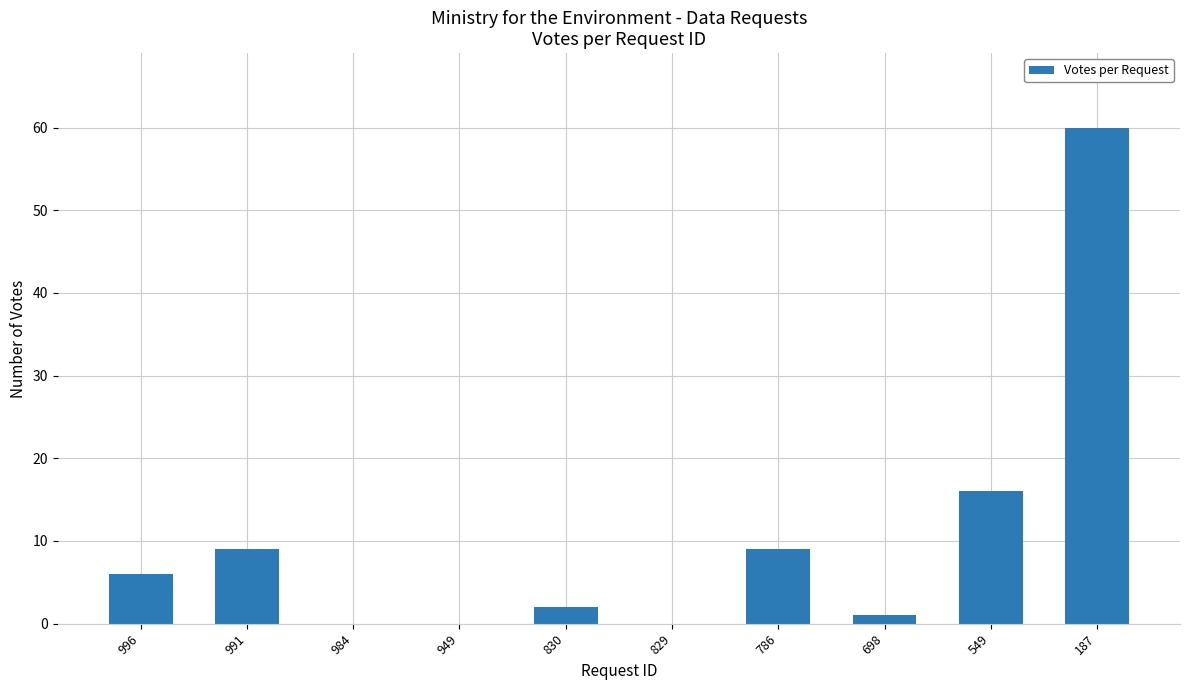

Reading right to left, transcribe all the data shown in this chart.

60	16	1	9	0	2	0	0	9	6